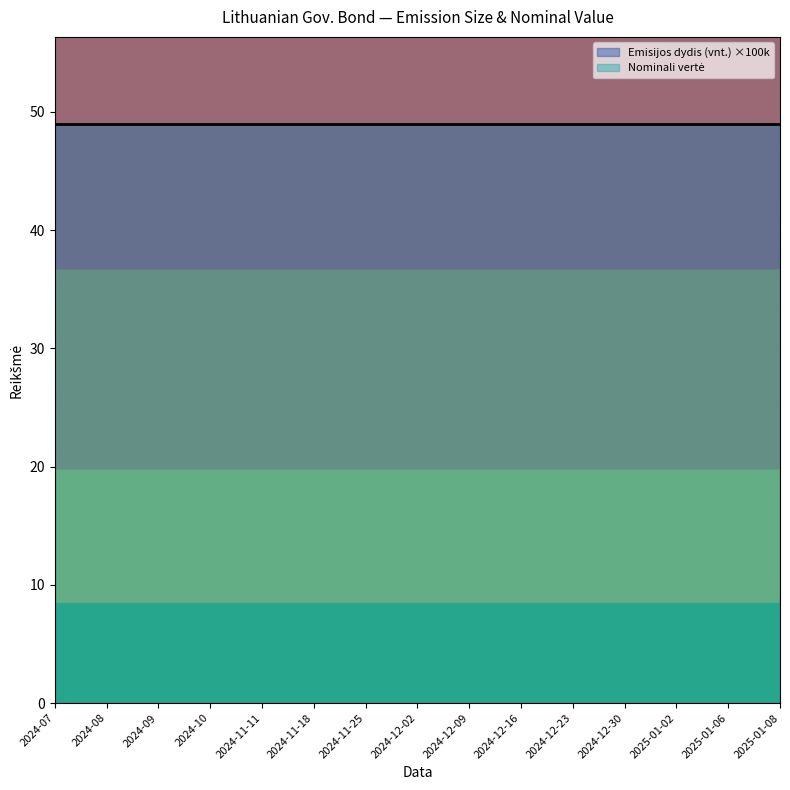

Is the value of Nominali vertė at 2024-11-11 greater than the value of Emisijos dydis (vnt.) ×100k at 2024-10?

Yes